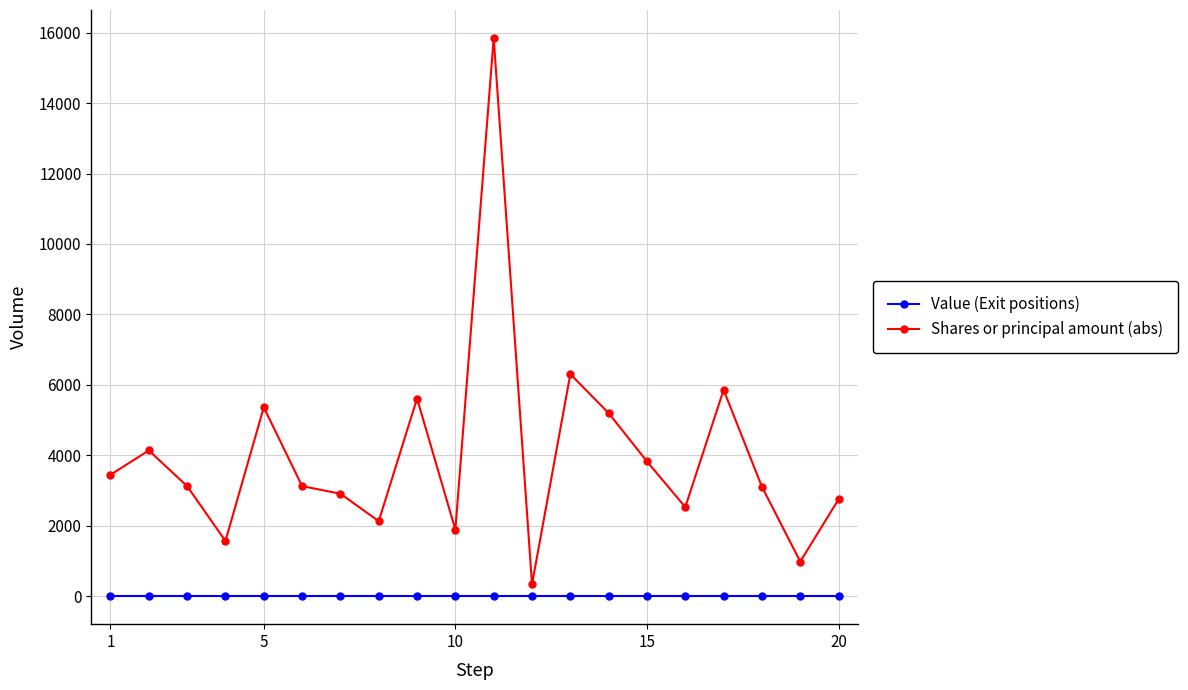

Which series has the widest spread of values?

Shares or principal amount (abs)